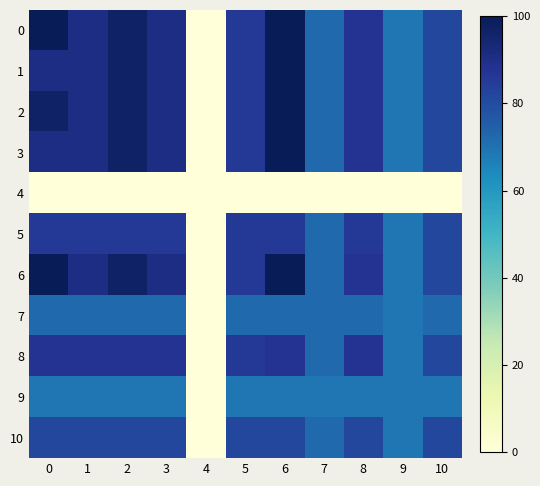

Which category has the lowest value across all series?

4